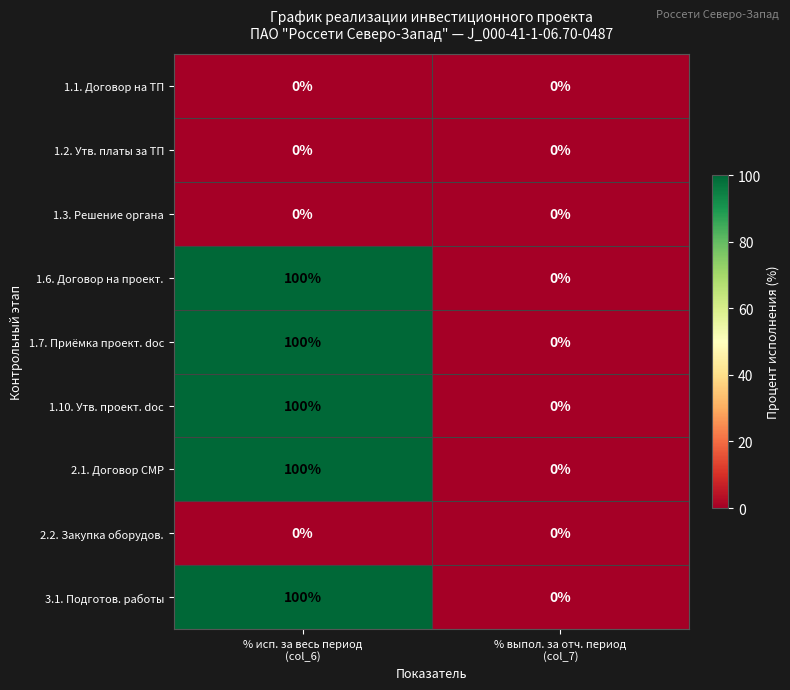

Reading left to right, list all the values displayed in this chart.

1.1. Договор на ТП: 0	0
1.2. Утв. платы за ТП: 0	0
1.3. Решение органа: 0	0
1.6. Договор на проект.: 100	0
1.7. Приёмка проект. doc: 100	0
1.10. Утв. проект. doc: 100	0
2.1. Договор СМР: 100	0
2.2. Закупка оборудов.: 0	0
3.1. Подготов. работы: 100	0